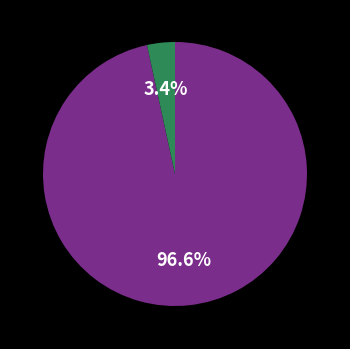

Is there a majority slice in this chart?

Yes